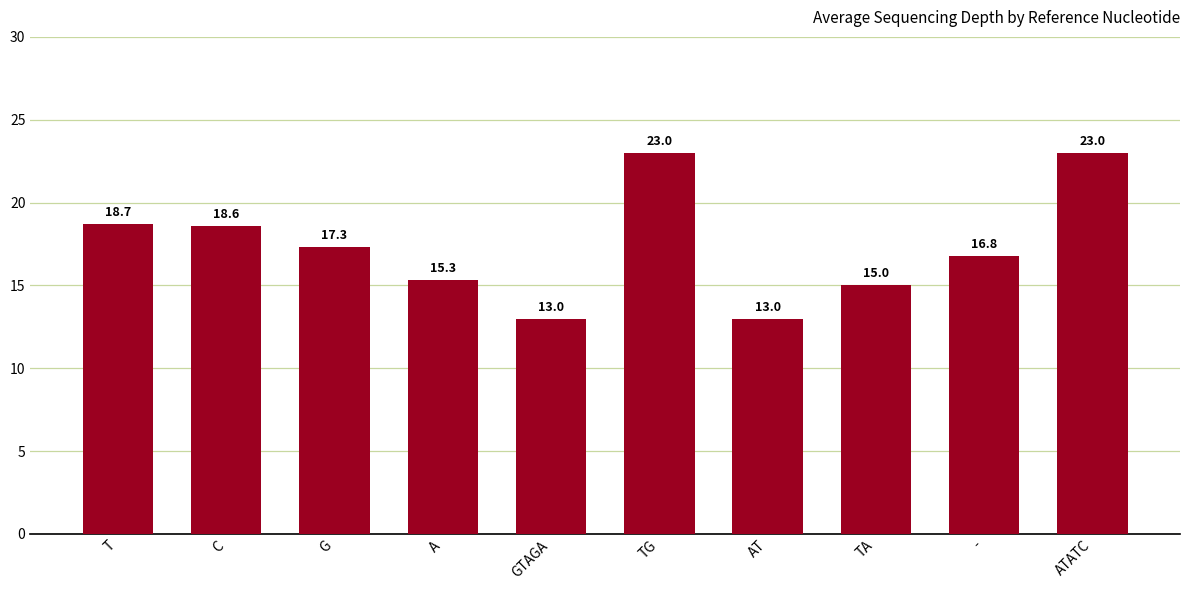

What is the smallest value displayed?

13.0